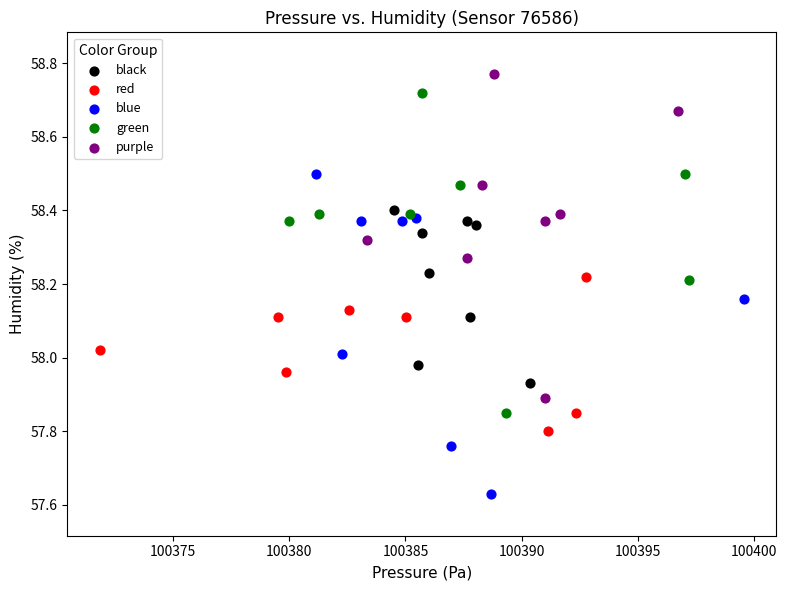

Which series reaches the minimum Y coordinate?

blue